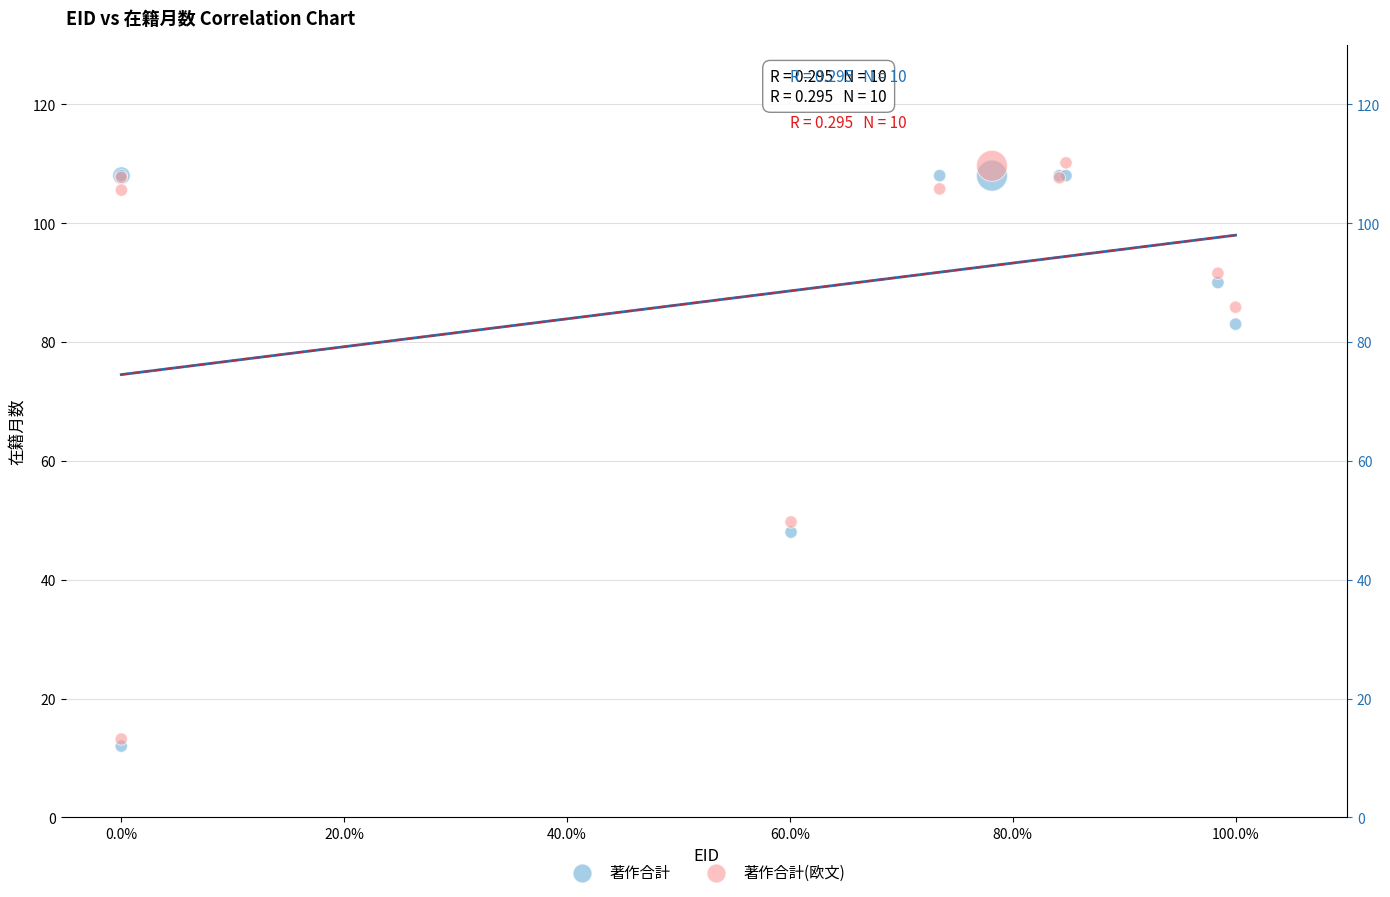

In the 著作合計(欧文) series, what Y value is closest to 61?

49.7